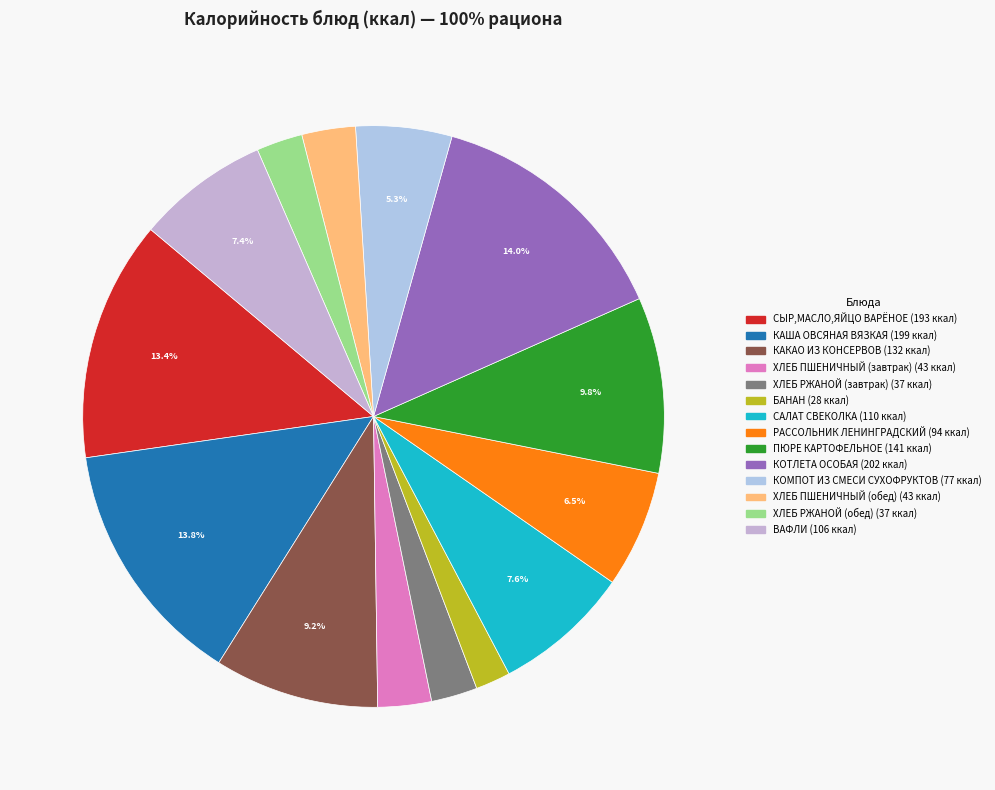

To the nearest percent, what is the combined percentage of КАША ОВСЯНАЯ ВЯЗКАЯ and ХЛЕБ РЖАНОЙ (завтрак)?

16%